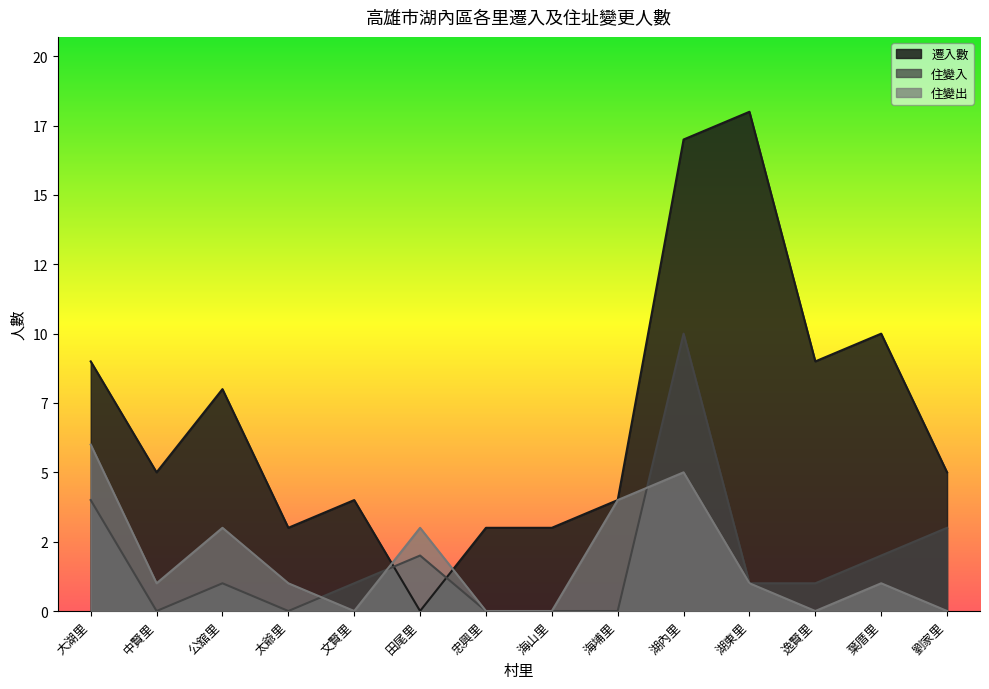

What is the spread (max minus min) of values at 田尾里?

3